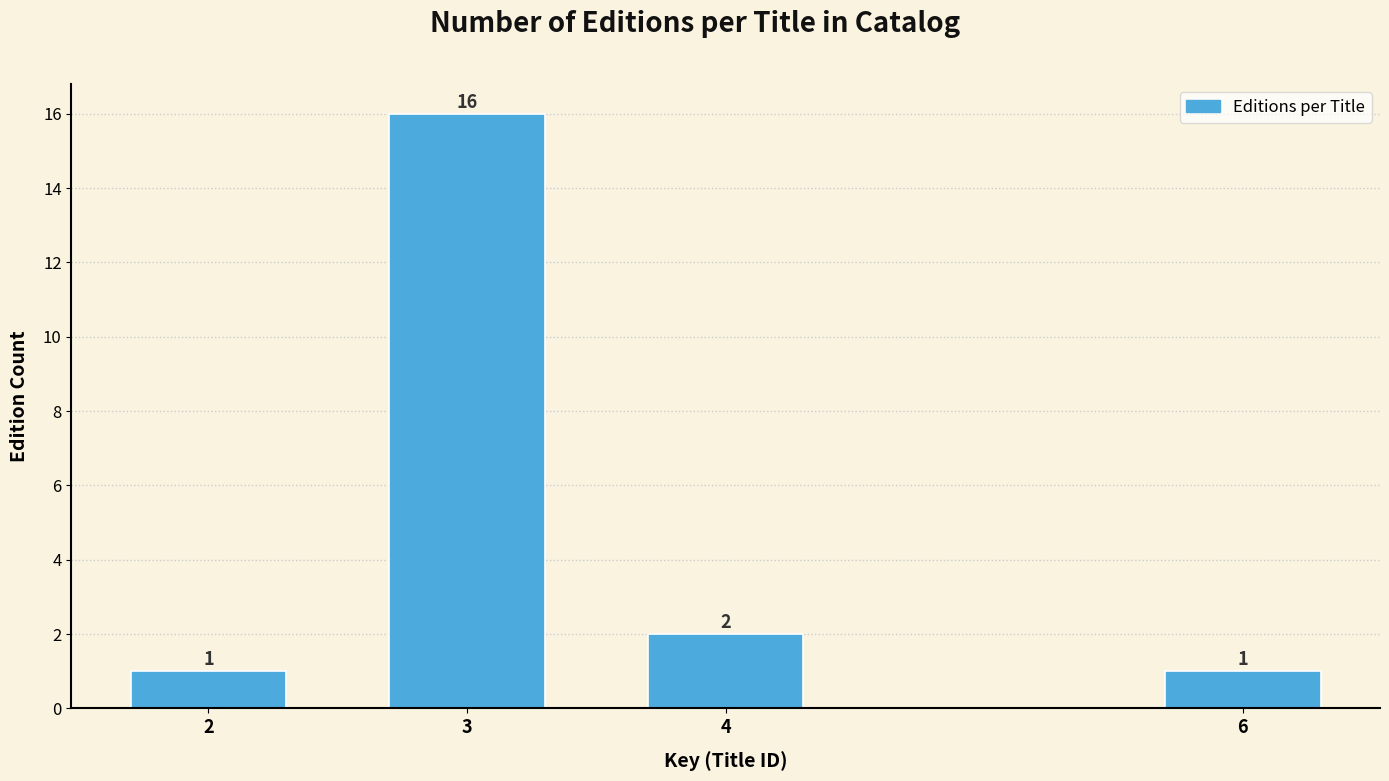

Reading left to right, transcribe all the data shown in this chart.

1	16	2	1